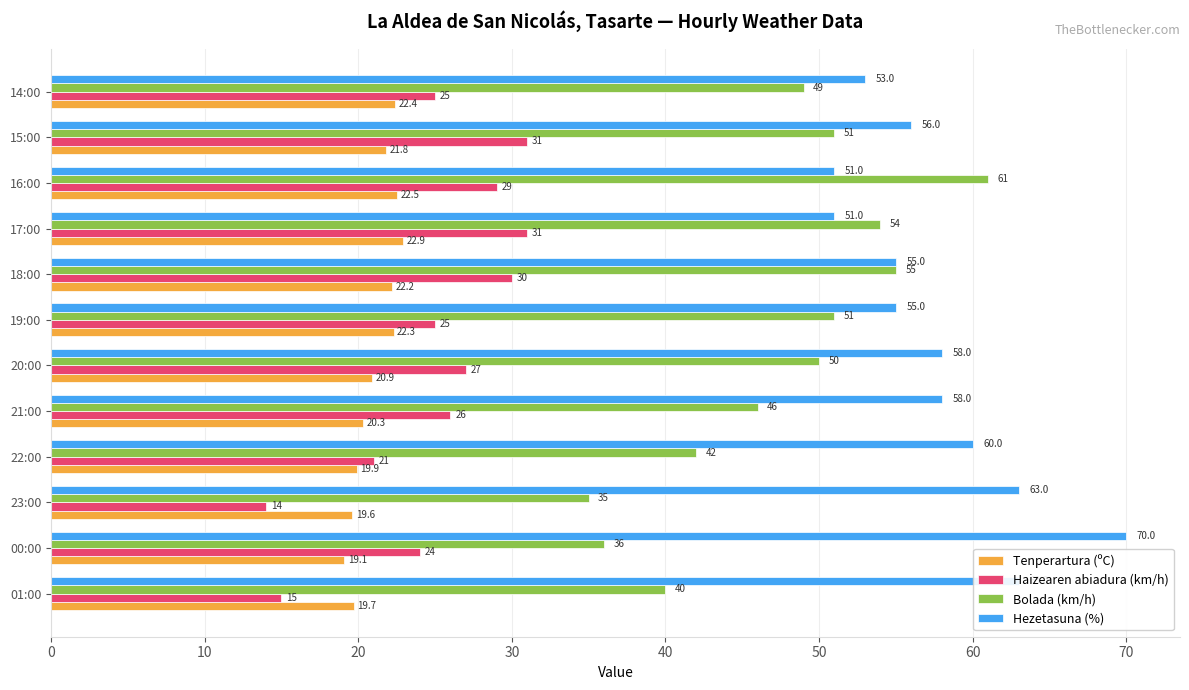

What is the maximum value shown in the chart?

70.0